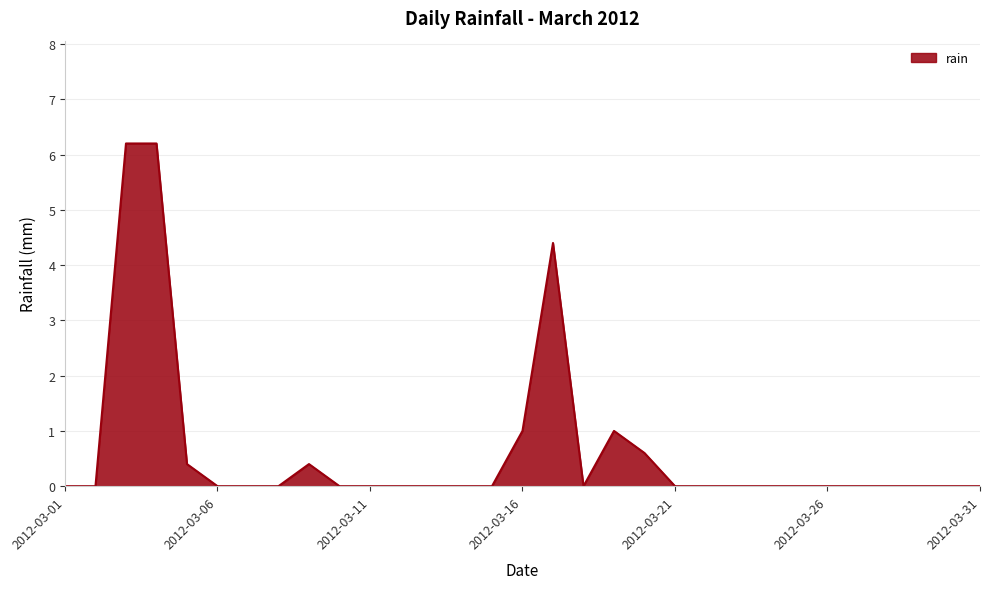

What is the maximum value shown in the chart?

6.2